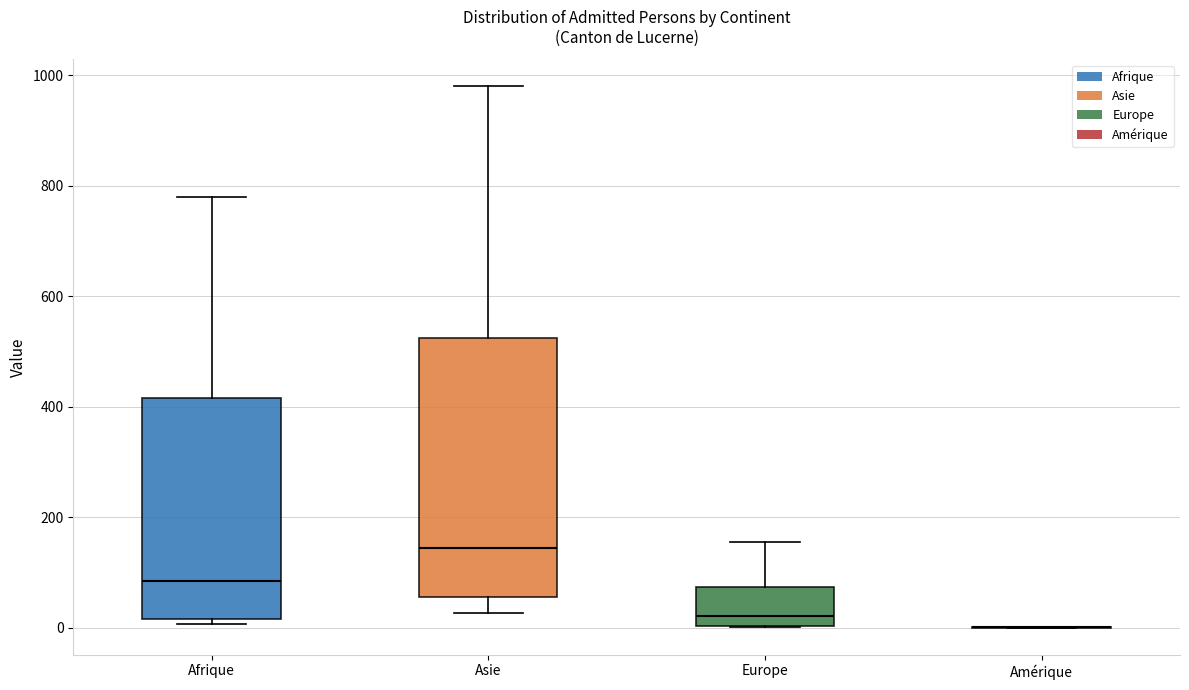

Reading left to right, read every box against the y-axis: the position of its median line, the range the box covers, and the ends of its whiskers. The values are not printed on the chart, so give them approximately, as read against the axis.

Afrique: median 80, box 20 to 420, whiskers 0 to 780
Asie: median 140, box 60 to 520, whiskers 20 to 980
Europe: median 20, box 0 to 80, whiskers 0 to 160
Amérique: box collapsed to a line at 0, whiskers 0 to 0